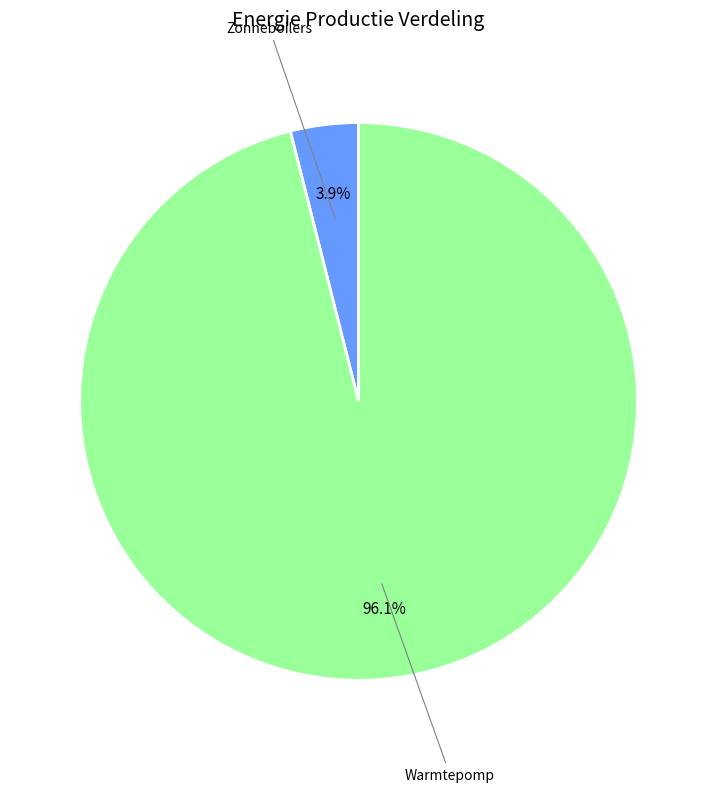

How many slices are in this pie chart?

2